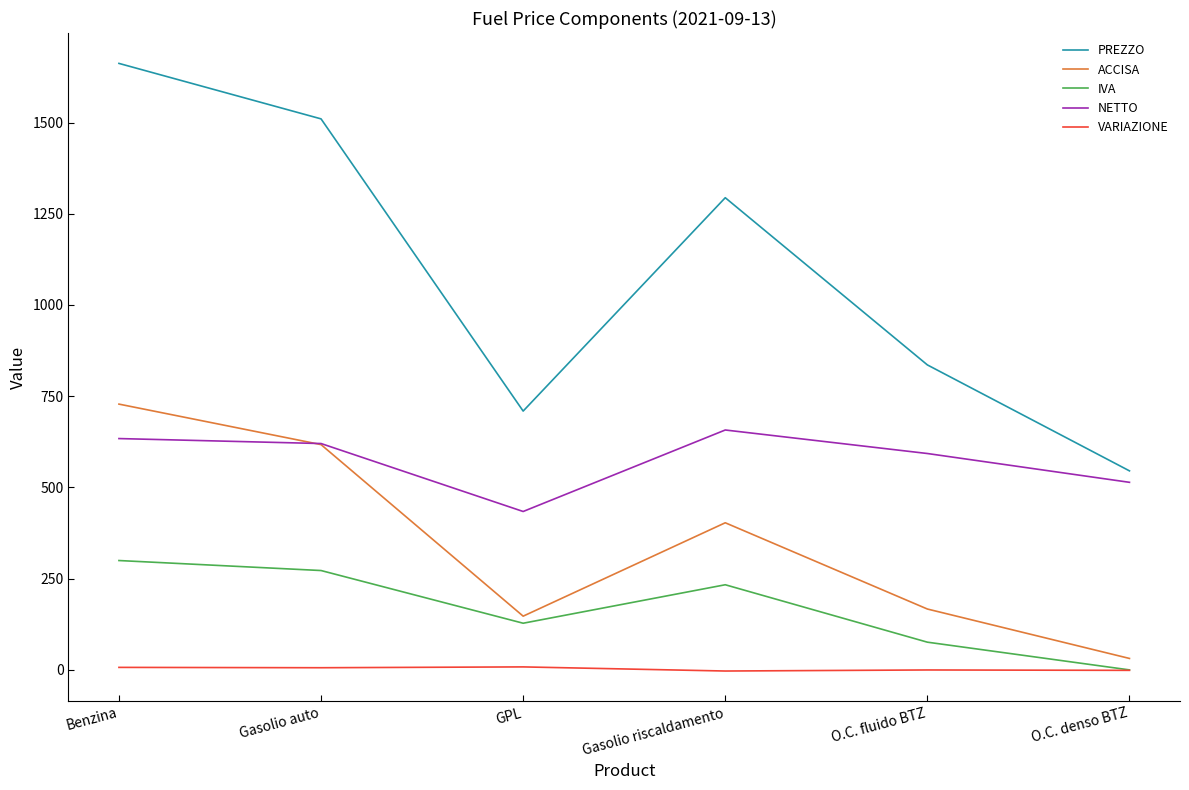

What is the sum of all VARIAZIONE values?

16.6